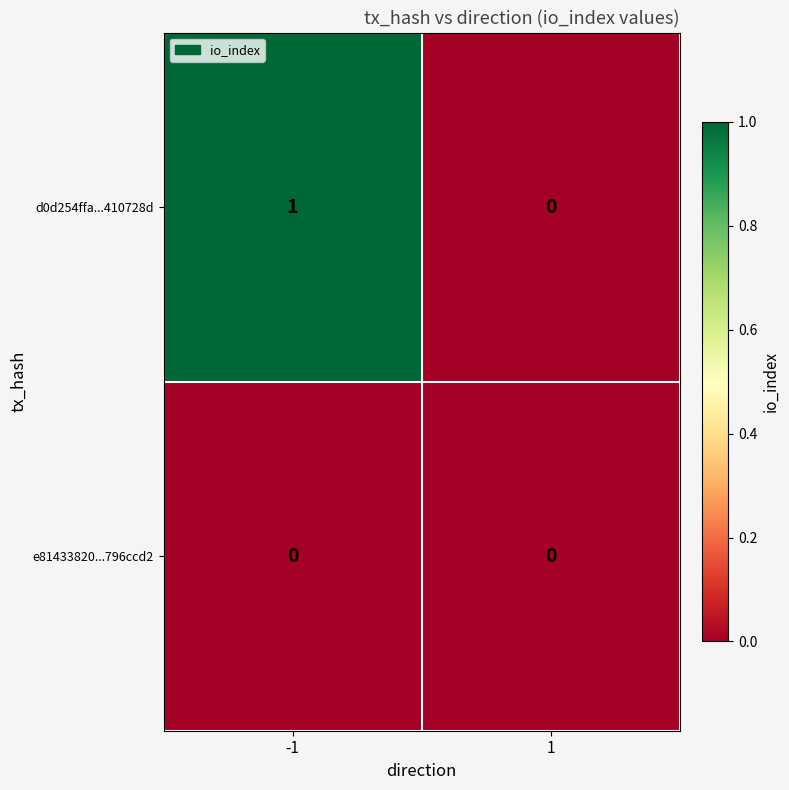

List the series in order of their peak value, lowest first.

e81433820...796ccd2, d0d254ffa...410728d